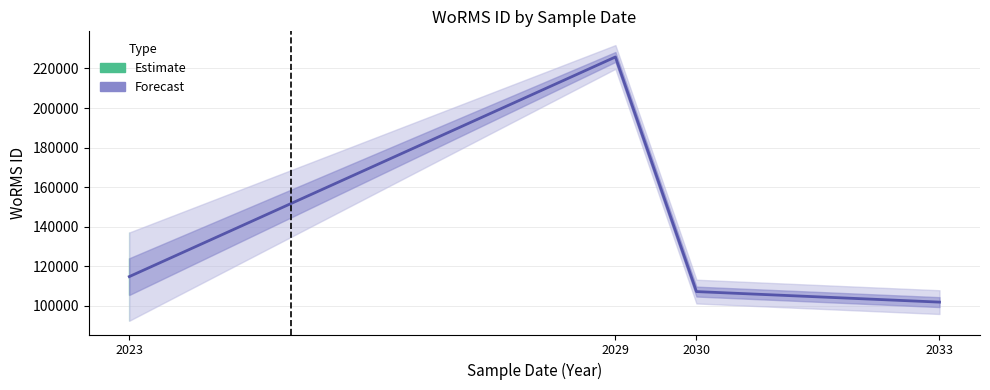

The value at 2030 is 24566.2. True or false?

False